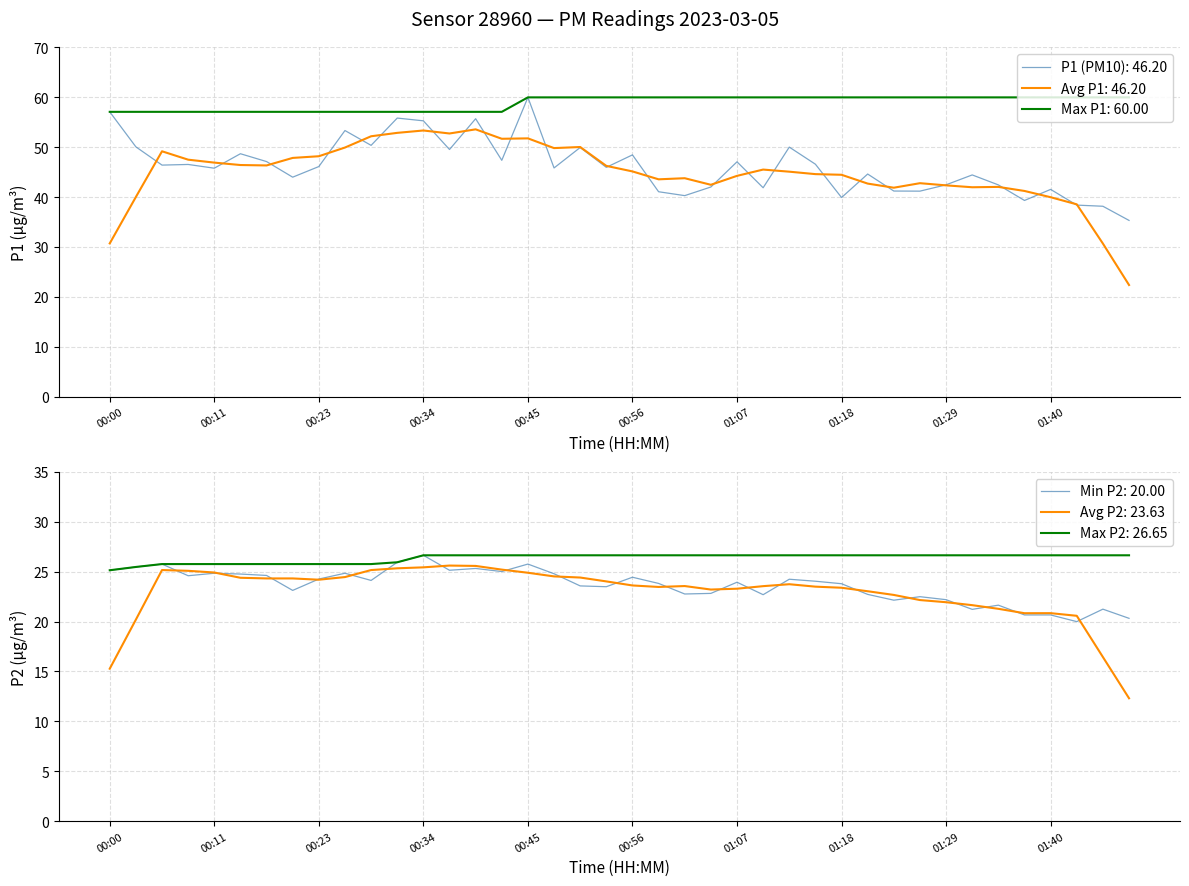

What is the highest value of the P1 series?

60.0